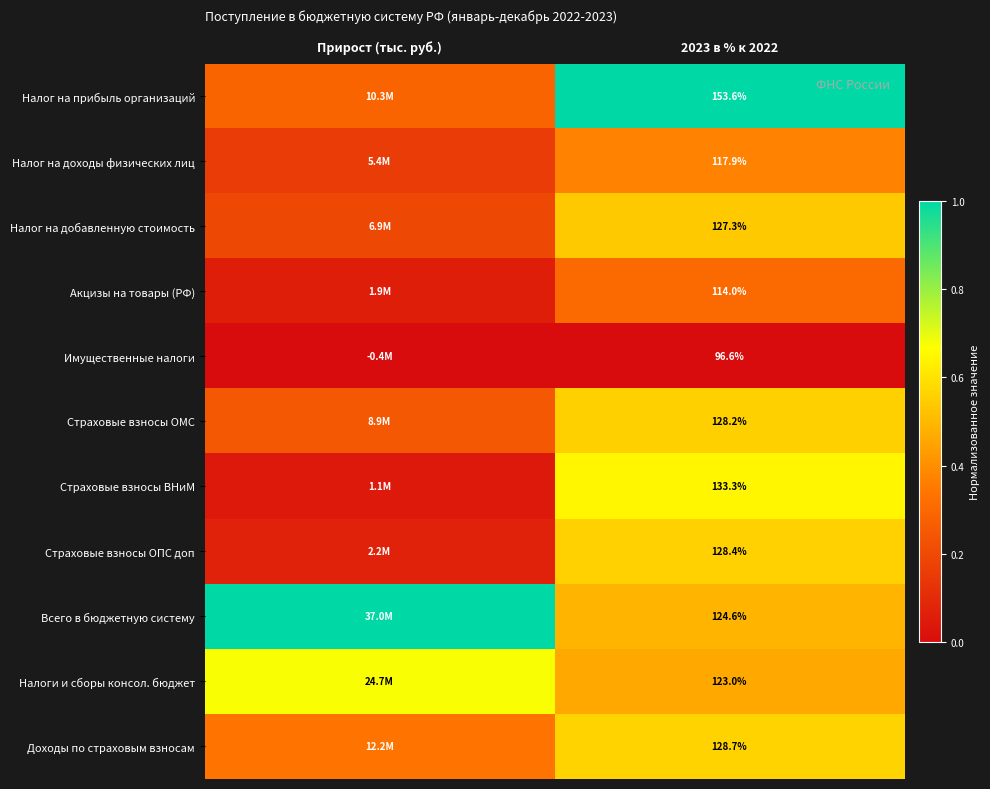

Is the value of Налог на доходы физических лиц at 2023 в % к 2022 greater than the value of Страховые взносы ОМС at 2023 в % к 2022?

No